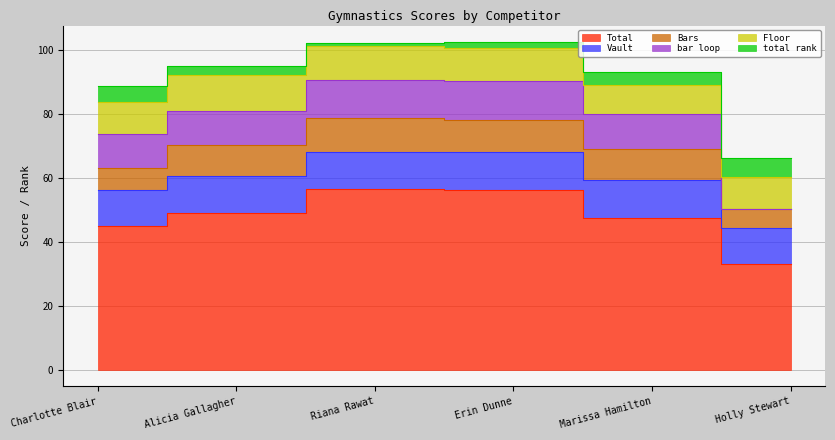

Which has a higher value, Charlotte Blair or Riana Rawat?

Riana Rawat